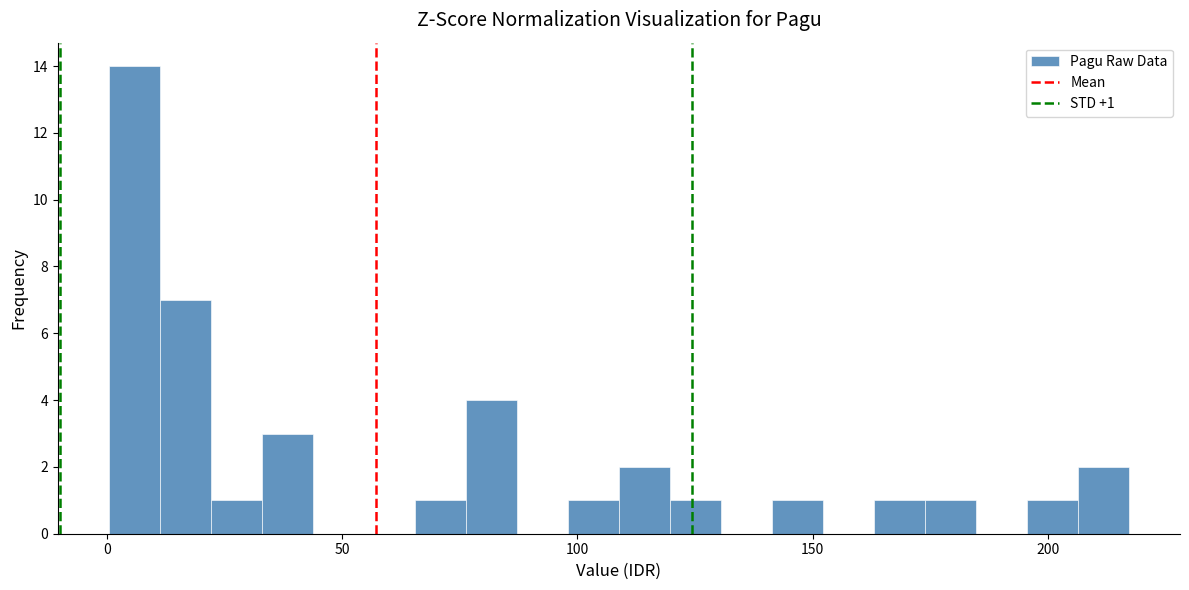

Read against the x-axis, roughly where is the centre of the tallest bar?

5